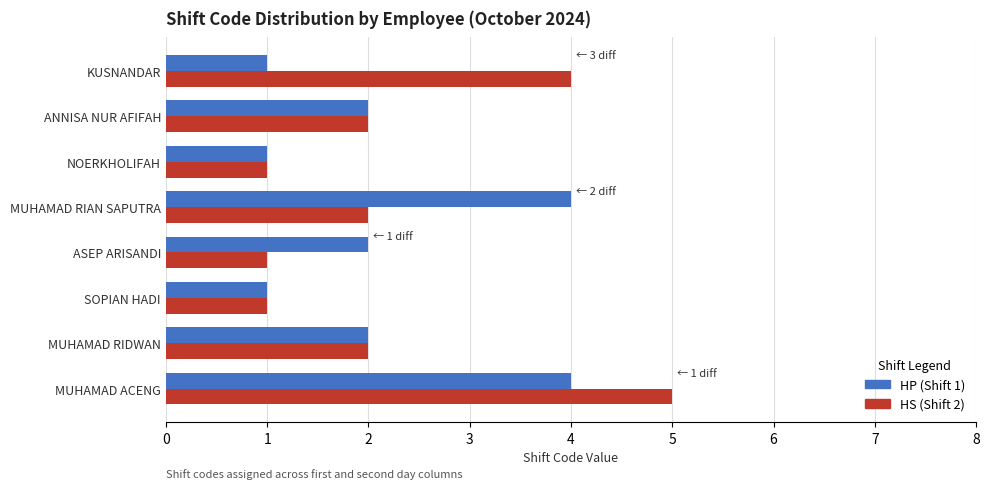

At which category is the sum across all series the highest?

MUHAMAD ACENG